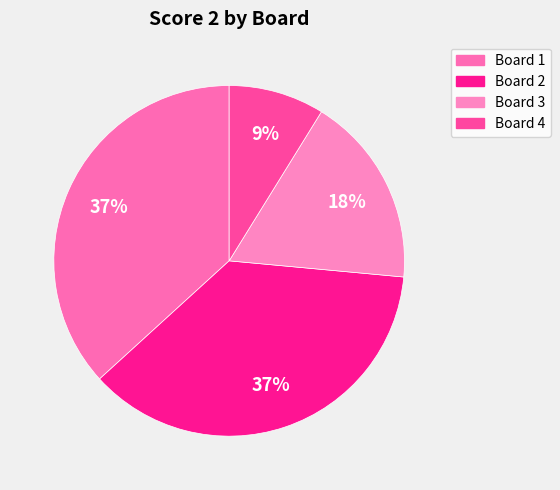

Which slice is the largest?

Board 1